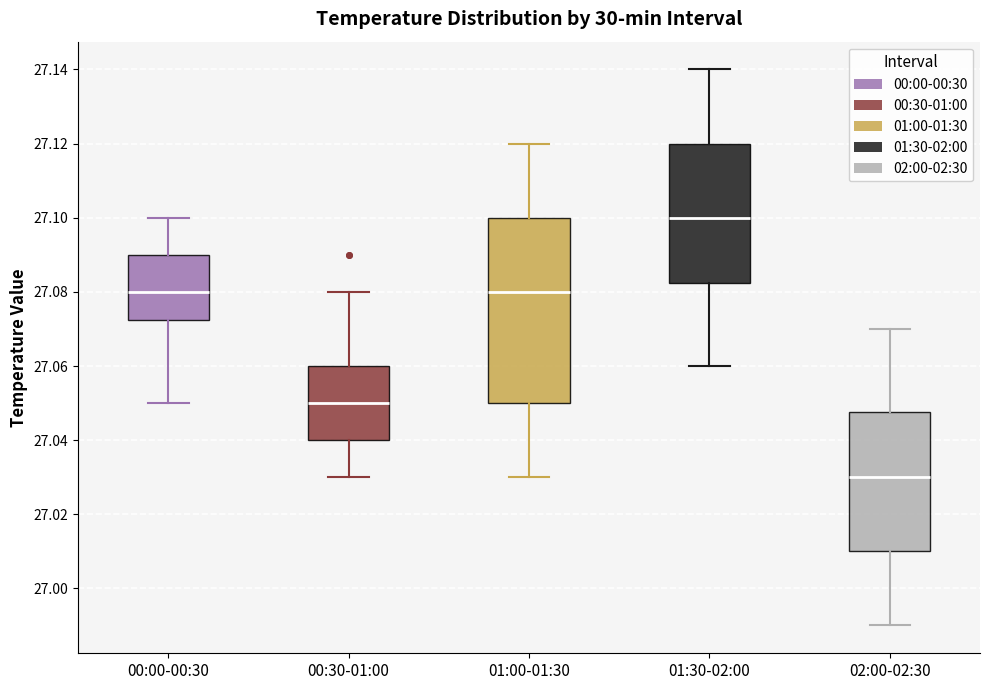

Which box's median line is the highest?

01:30-02:00